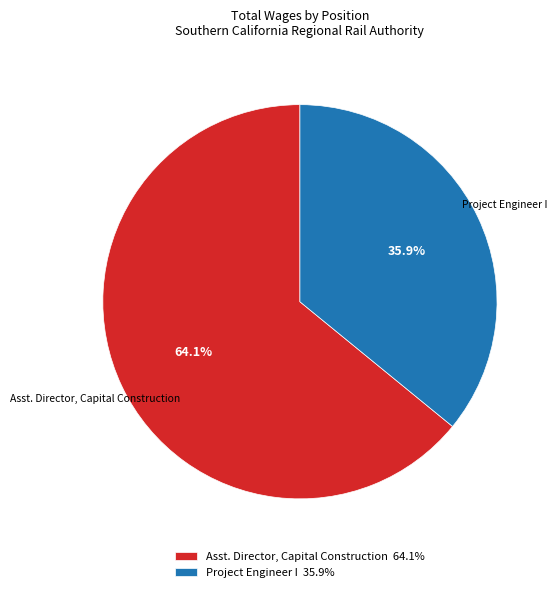

To the nearest percent, what is the average slice percentage?

50%